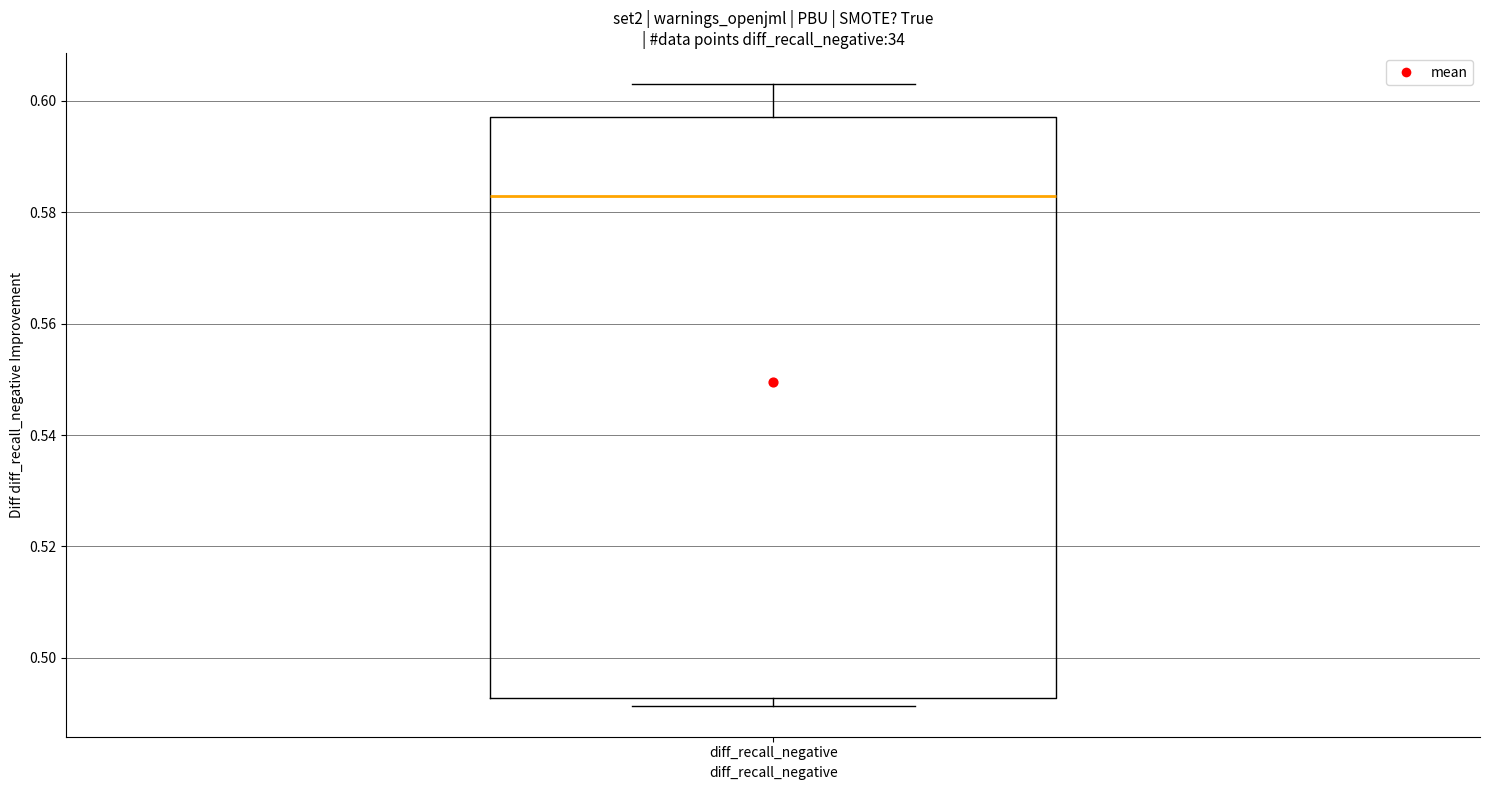

Read this box plot against the y-axis: the position of the median line, the range covered by the box, and the ends of both whiskers. The values are not printed on the chart, so give them approximately, as read against the axis.

median 0.582, box 0.492 to 0.598, whiskers 0.492 (just below the box's lower edge) to 0.602